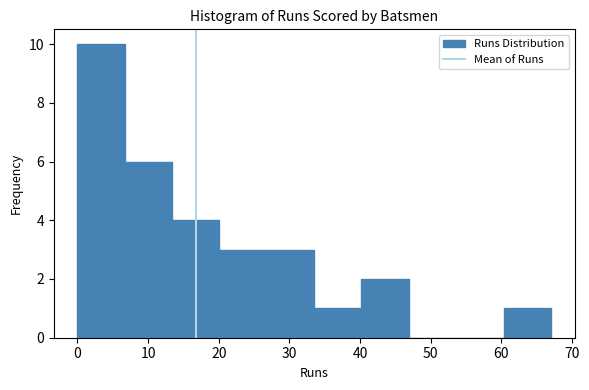

Reading left to right, list every bar in this chart as the range it spans on the x-axis followed by its height. Neither the bar edges nor the heights are printed on the chart, so give them approximately, as read against the axes.

0.0 to 6.7: 10
6.7 to 13.4: 6
13.4 to 20.1: 4
20.1 to 26.8: 3
26.8 to 33.5: 3
33.5 to 40.2: 1
40.2 to 46.9: 2
46.9 to 53.6: 0
53.6 to 60.3: 0
60.3 to 67.0: 1